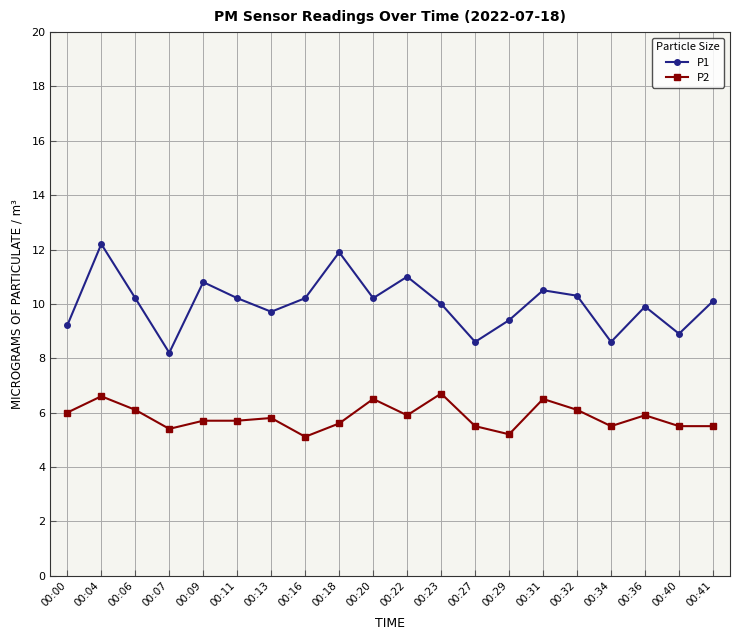

True or false: P1 and P2 intersect in this chart.

False